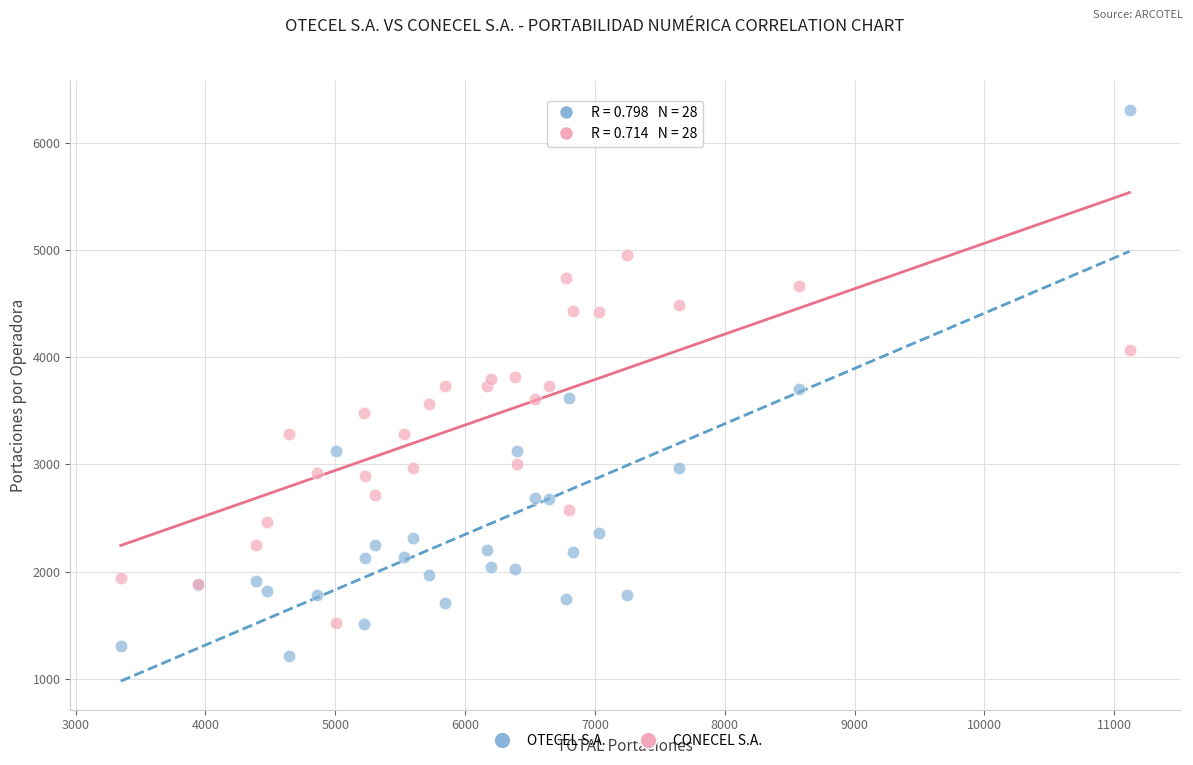

Which series reaches the maximum Y coordinate?

OTECEL S.A.